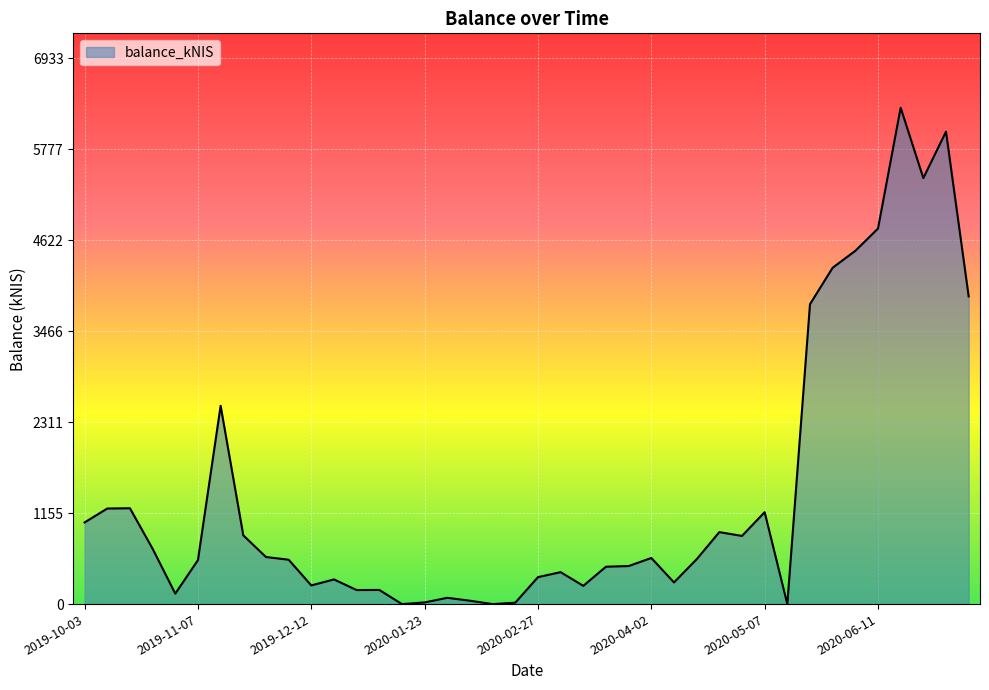

What is the difference between the maximum and minimum values?

6302.4